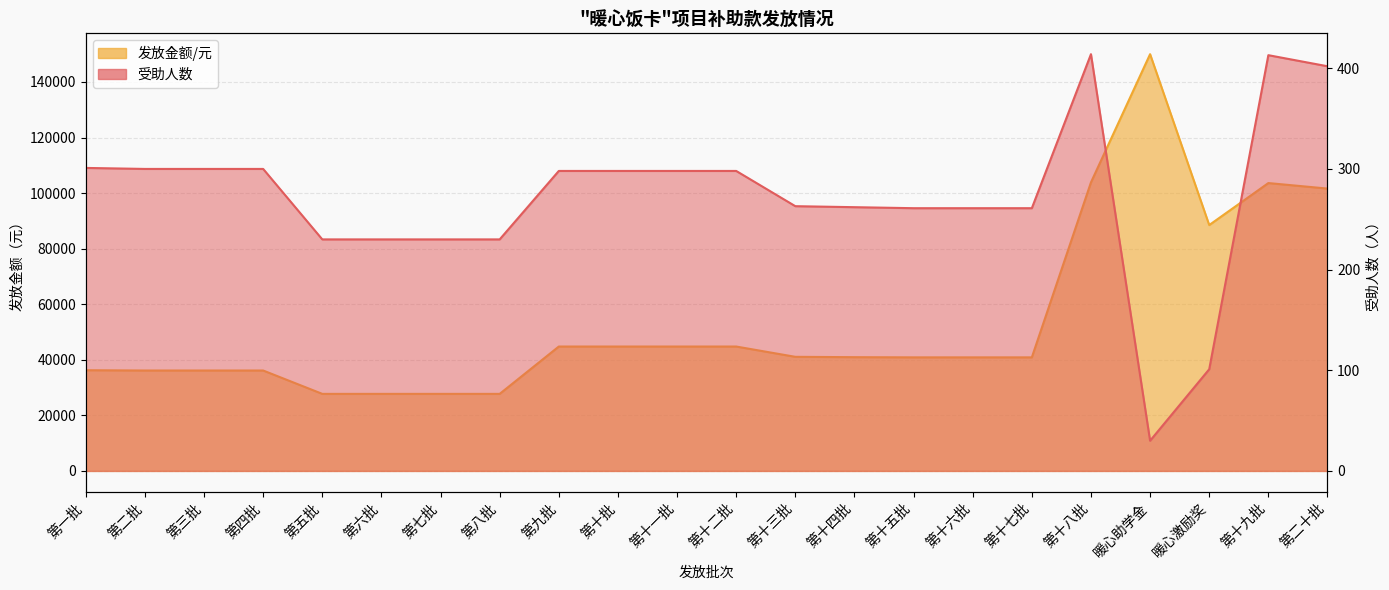

Reading right to left, list all the values displayed in this chart.

受助人数: 第二十批=402.0	第十九批=413.0	暖心激励奖=101.0	暖心助学金=30.0	第十八批=414.0	第十七批=261.0	第十六批=261.0	第十五批=261.0	第十四批=262.0	第十三批=263.0	第十二批=298.0	第十一批=298.0	第十批=298.0	第九批=298.0	第八批=230.0	第七批=230.0	第六批=230.0	第五批=230.0	第四批=300.0	第三批=300.0	第二批=300.0	第一批=301.0
发放金额/元: 第二十批=101624.4	第十九批=103609.5	暖心激励奖=88500.0	暖心助学金=150000.0	第十八批=103854.4	第十七批=40875.6	第十六批=40875.6	第十五批=40875.6	第十四批=40942.3	第十三批=41067.7	第十二批=44774.3	第十一批=44774.3	第十批=44774.3	第九批=44774.3	第八批=27733.8	第七批=27733.8	第六批=27733.8	第五批=27733.8	第四批=36140.8	第三批=36140.8	第二批=36140.8	第一批=36246.2